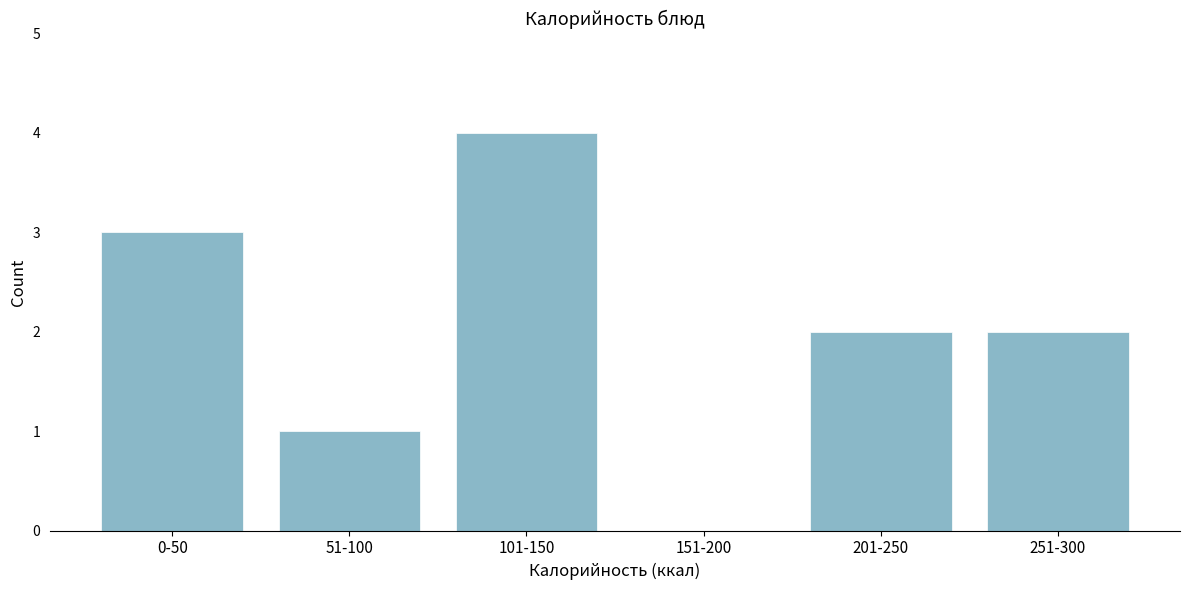

Reading left to right, transcribe all the data shown in this chart.

0-50=3	51-100=1	101-150=4	151-200=0	201-250=2	251-300=2